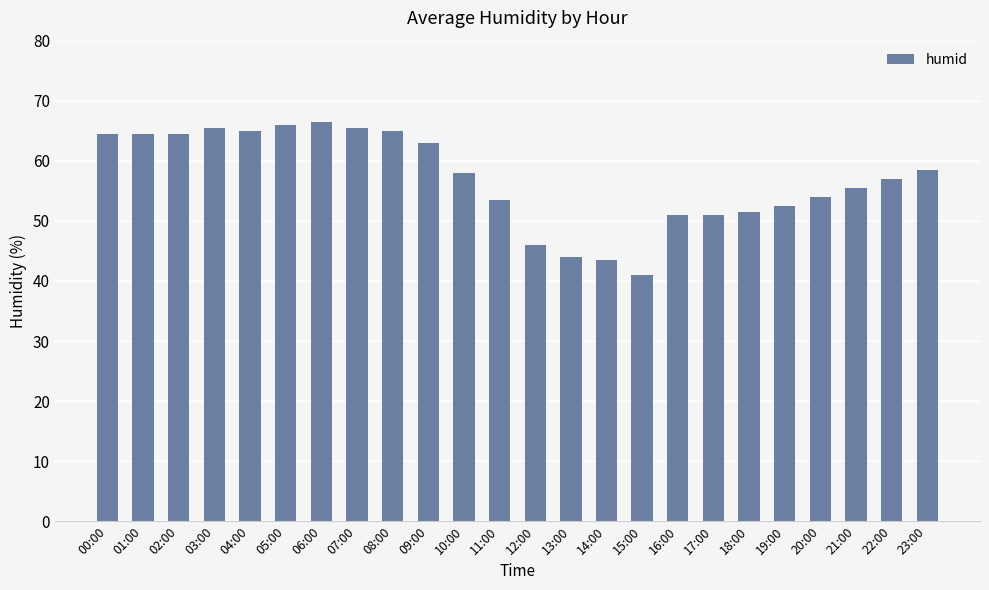

Reading right to left, transcribe all the data shown in this chart.

23:00=58.5	22:00=57.0	21:00=55.5	20:00=54.0	19:00=52.5	18:00=51.5	17:00=51.0	16:00=51.0	15:00=41.0	14:00=43.5	13:00=44.0	12:00=46.0	11:00=53.5	10:00=58.0	09:00=63.0	08:00=65.0	07:00=65.5	06:00=66.5	05:00=66.0	04:00=65.0	03:00=65.5	02:00=64.5	01:00=64.5	00:00=64.5